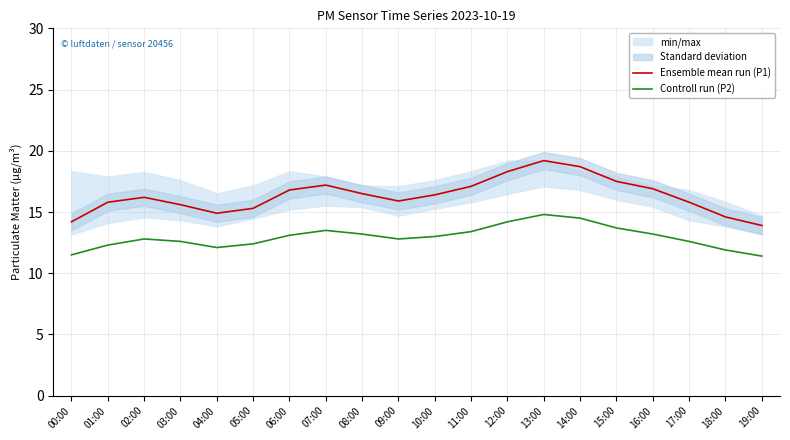

How many data points in Ensemble mean run (P1) are less than 16?

9